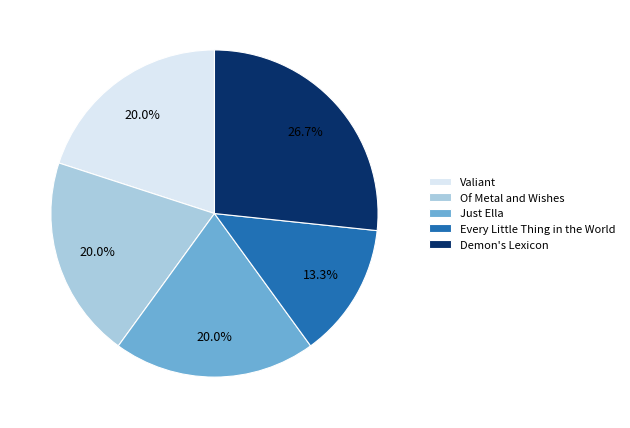

Between Every Little Thing in the World and Valiant, which is larger?

Valiant